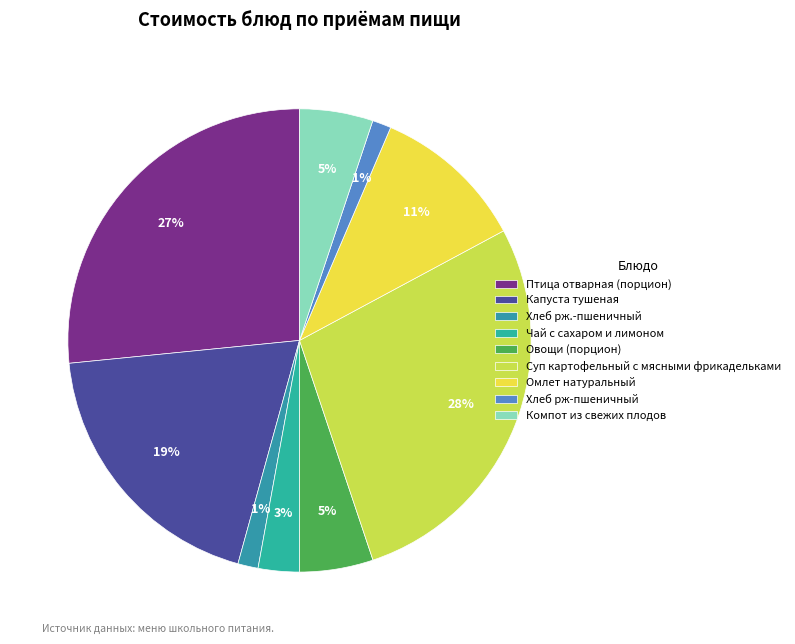

To the nearest percent, what portion does Хлеб рж.-пшеничный represent?

1%